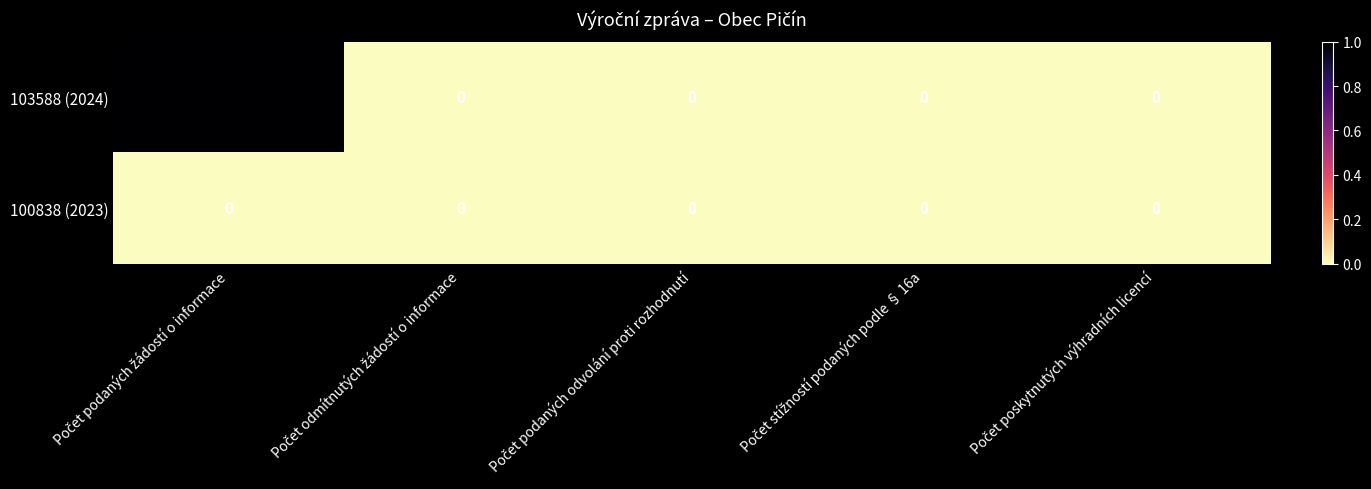

How many series are shown in this chart?

2